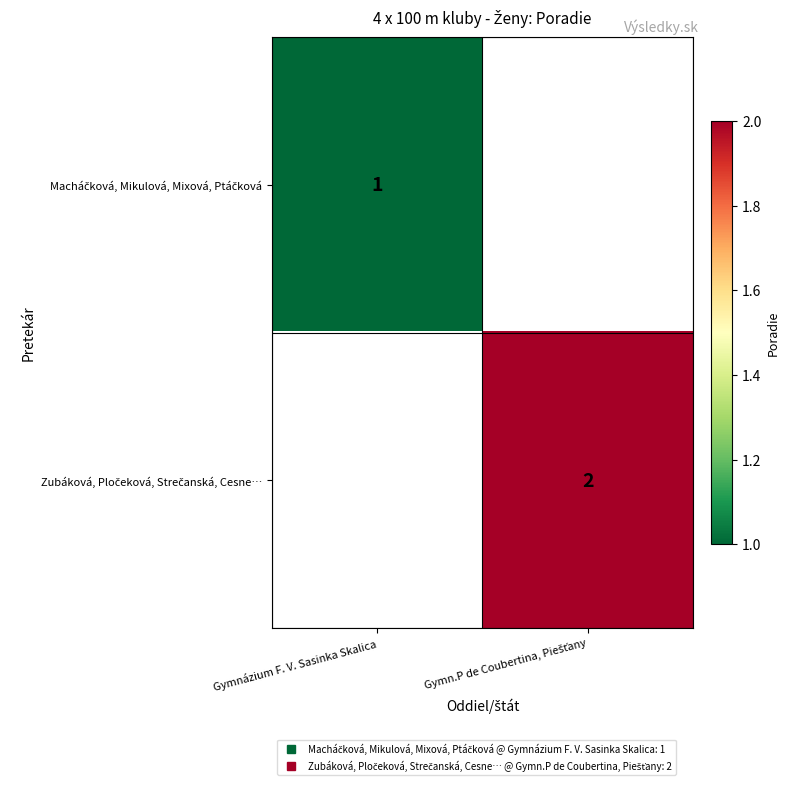

Rank the series by their average value, from lowest to highest.

Macháčková, Mikulová, Mixová, Ptáčková, Zubáková, Pločeková, Strečanská, Cesne…